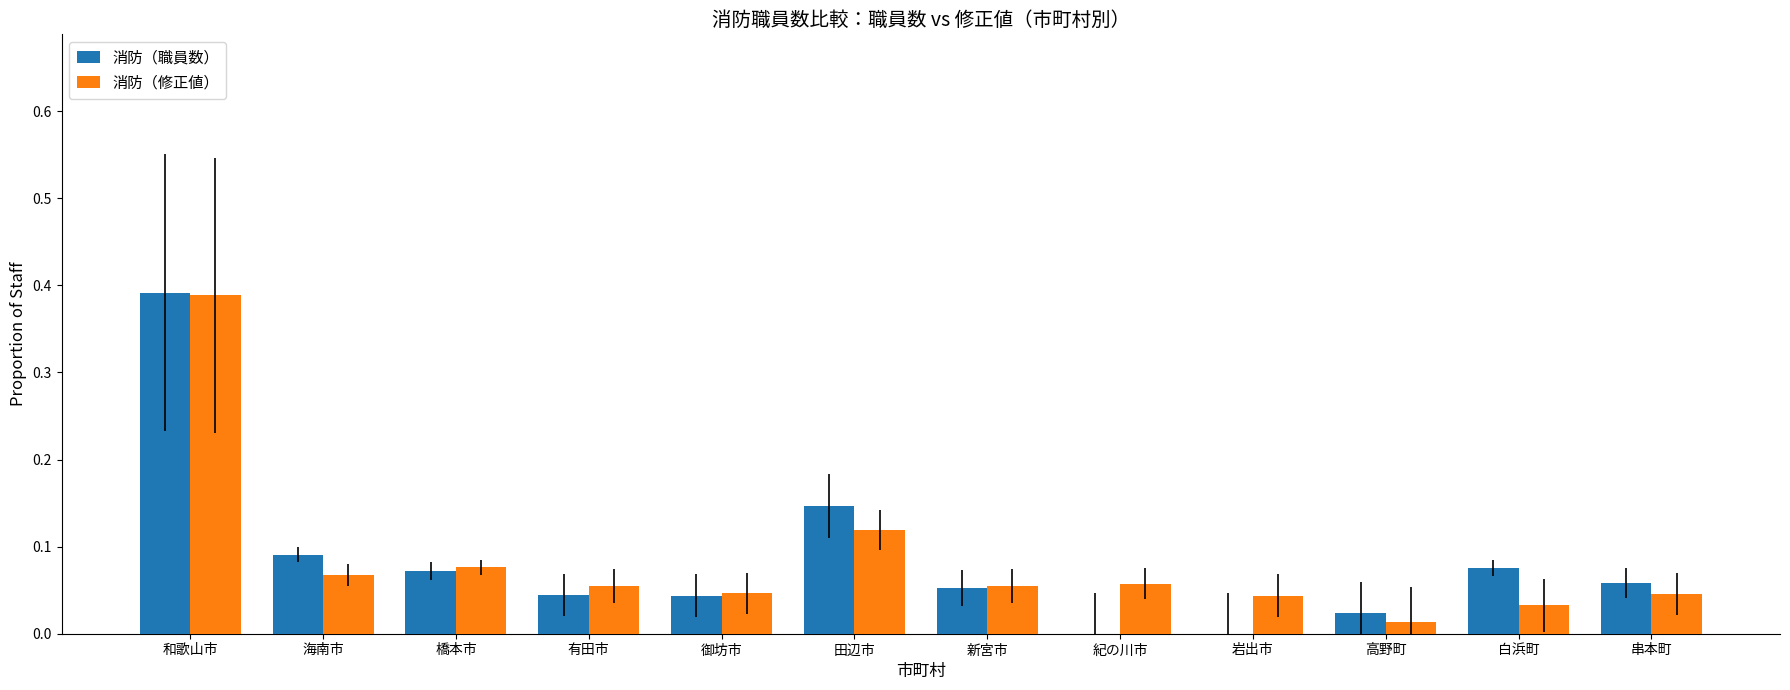

Between 和歌山市 and 岩出市, which series saw the biggest shift?

消防（職員数）